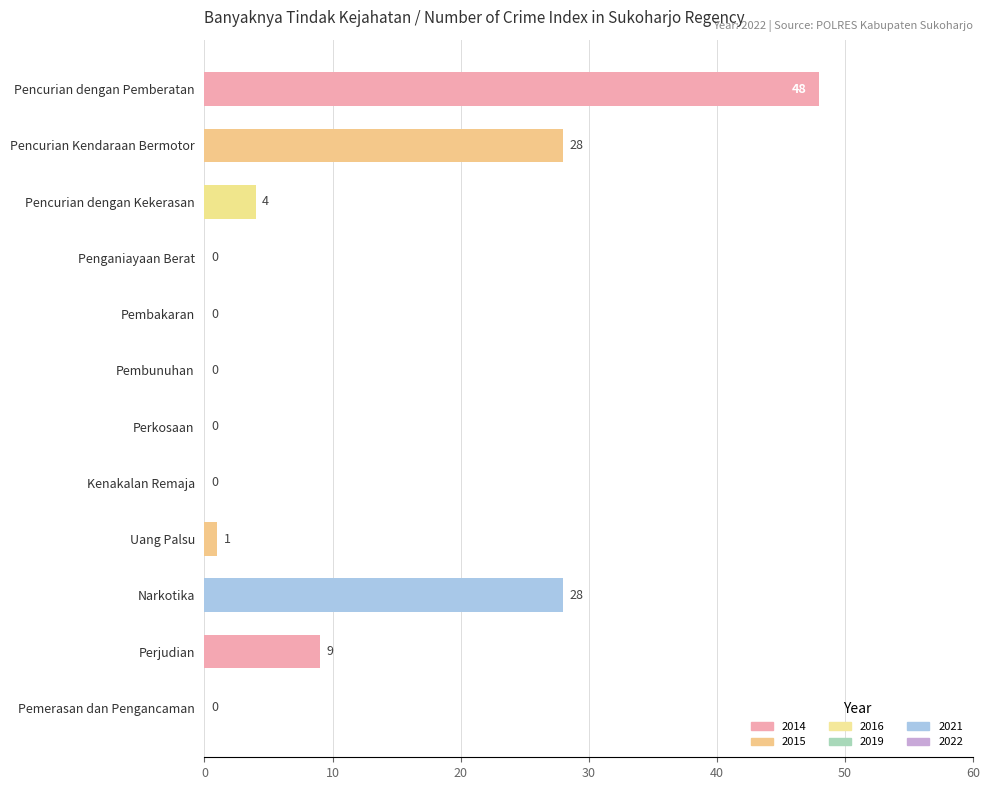

What is the ratio of the value at Pencurian dengan Pemberatan to the value at Perjudian?

5.3